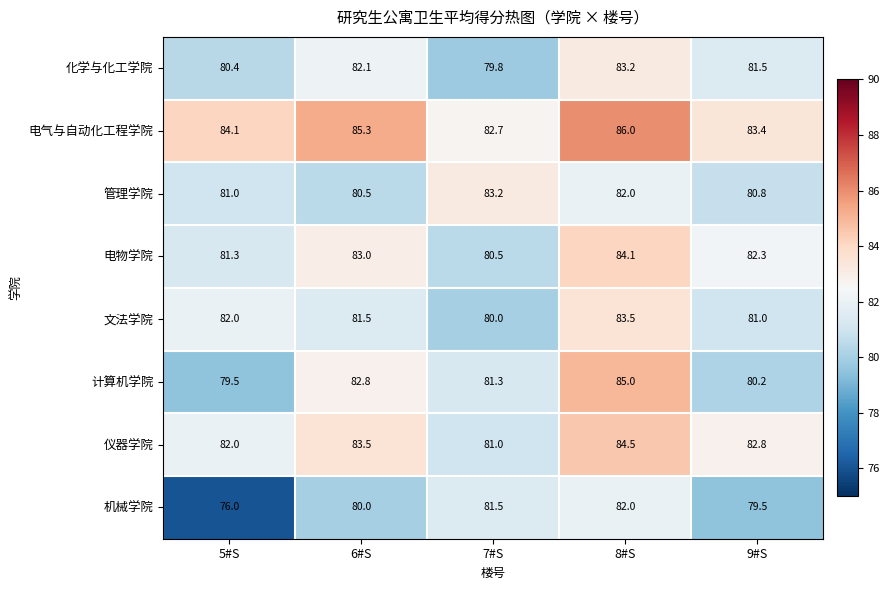

Which series has the largest range (max minus min)?

机械学院